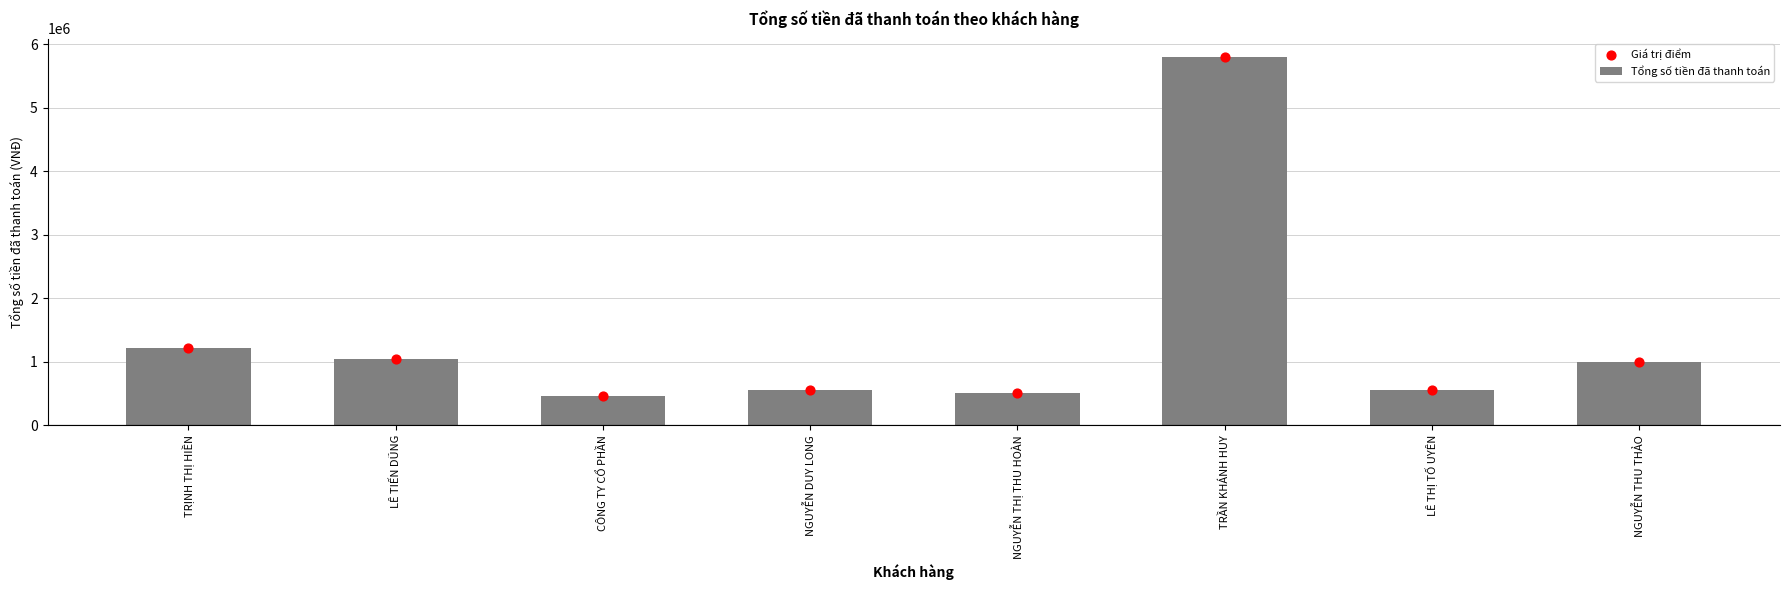

Which series has the largest Y range (max minus min)?

Tổng số tiền đã thanh toán